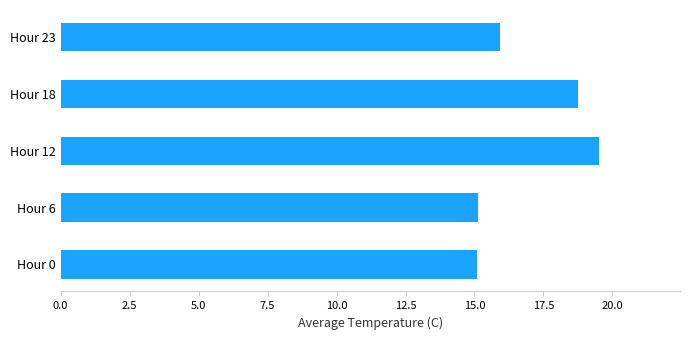

Is it true that the value at Hour 0 is 15.1?

True